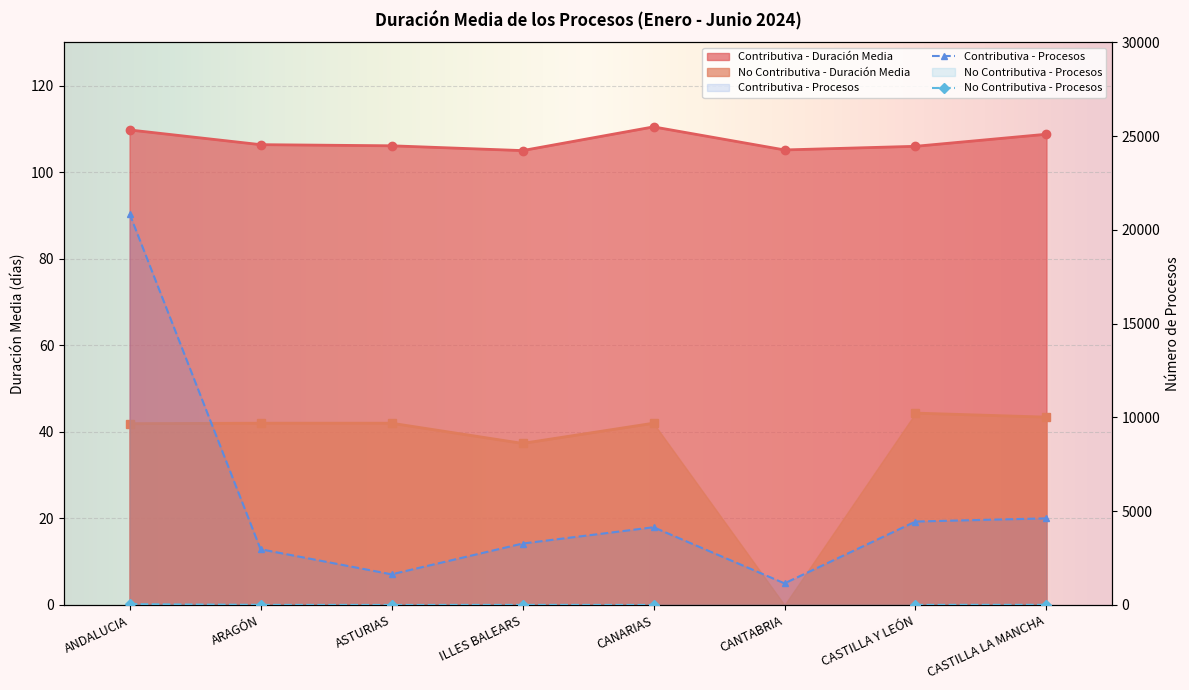

Which has a higher value, ASTURIAS or ARAGÓN?

ARAGÓN